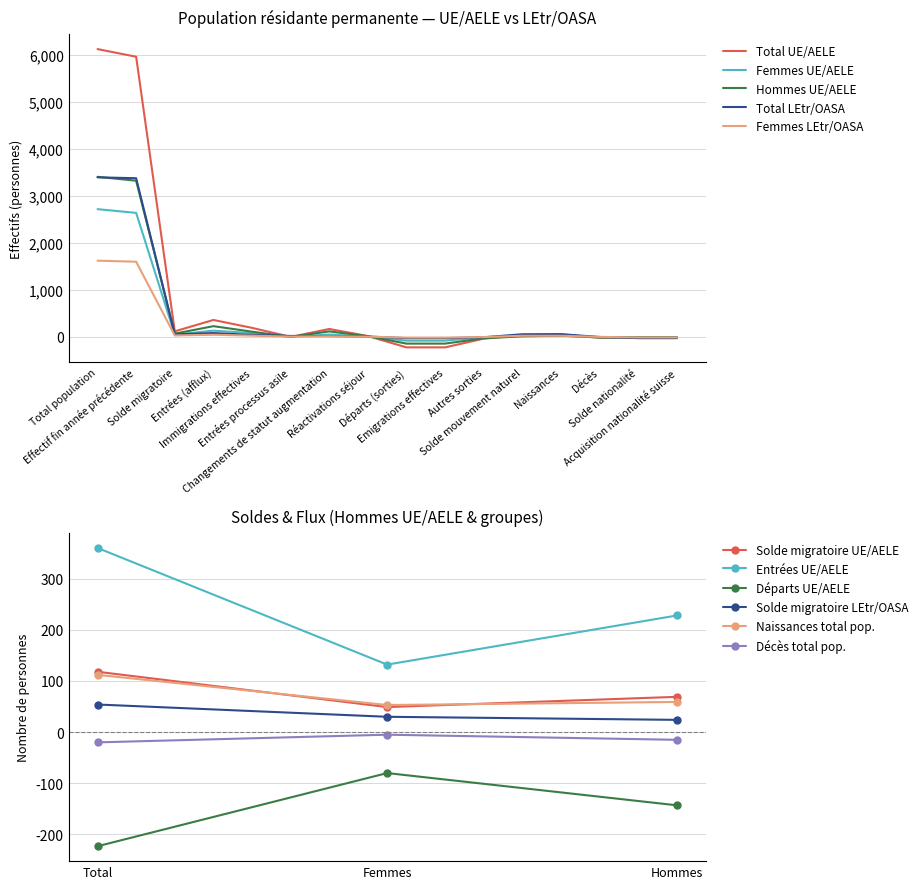

What position from the left is Effectif fin année précédente?

2